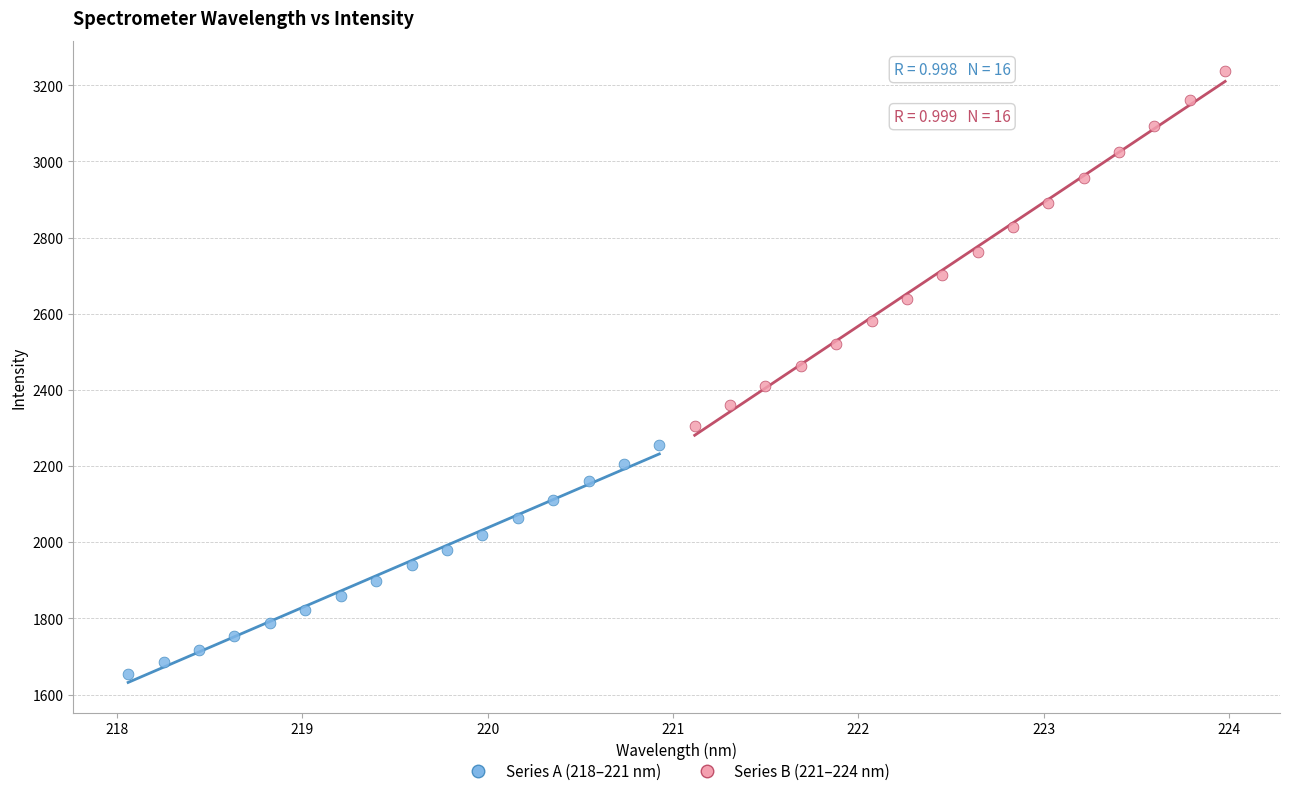

Which series reaches the maximum Y coordinate?

Series B (221–224 nm)